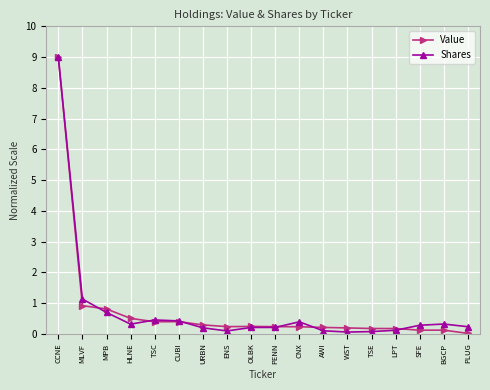

In Value, how many points are higher than both neighbors (excluding endpoints)?

3